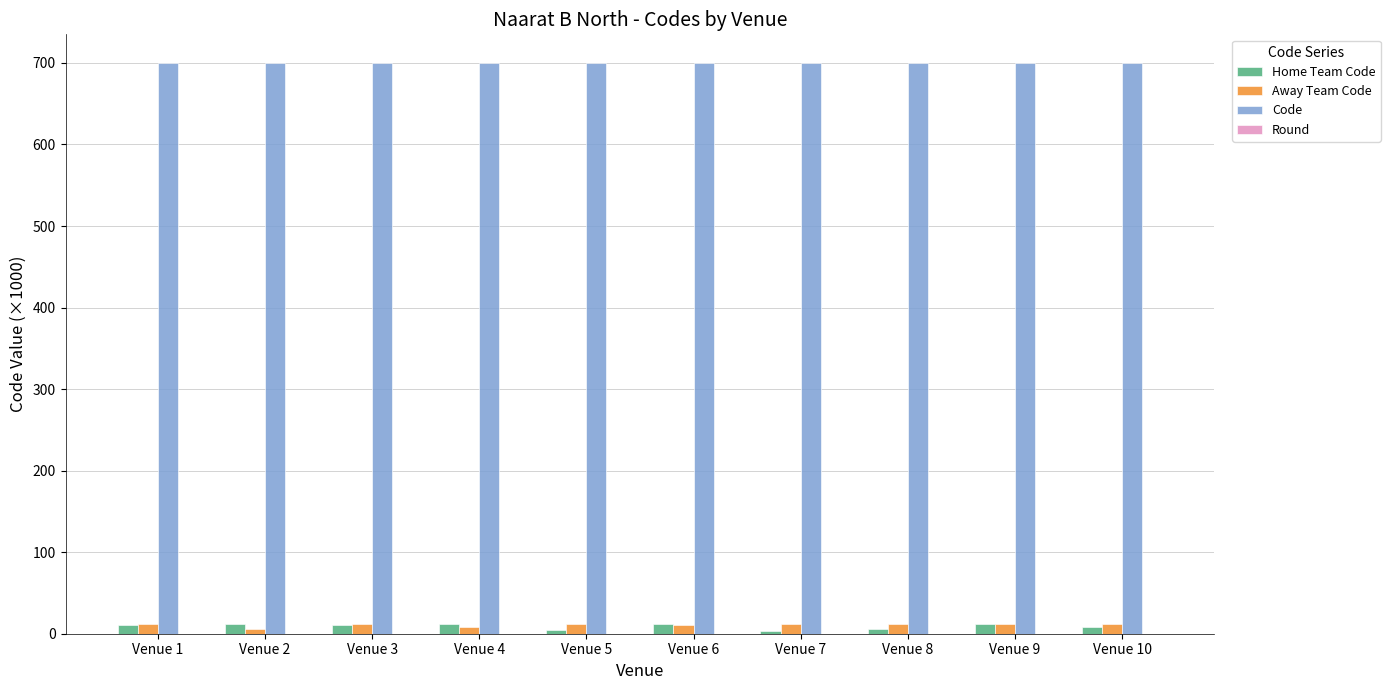

Which series has the largest total across all categories?

Code